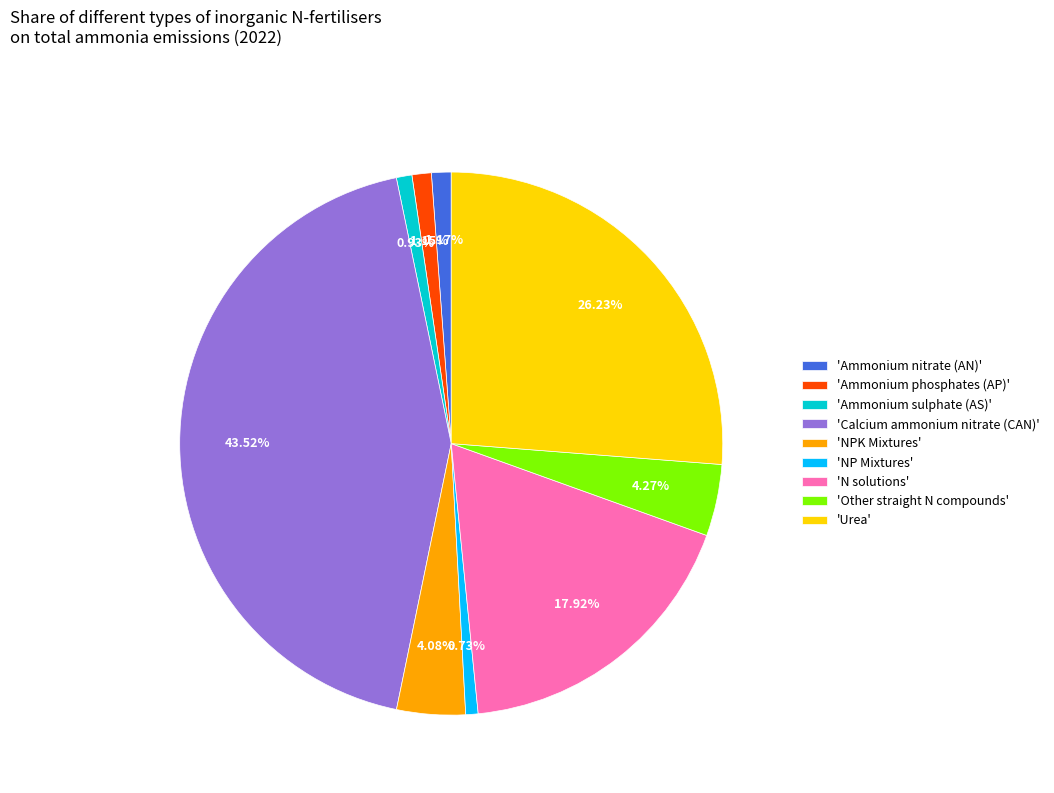

What is the ratio of the value at 'Ammonium nitrate (AN)' to the value at 'Ammonium sulphate (AS)'?

1.3